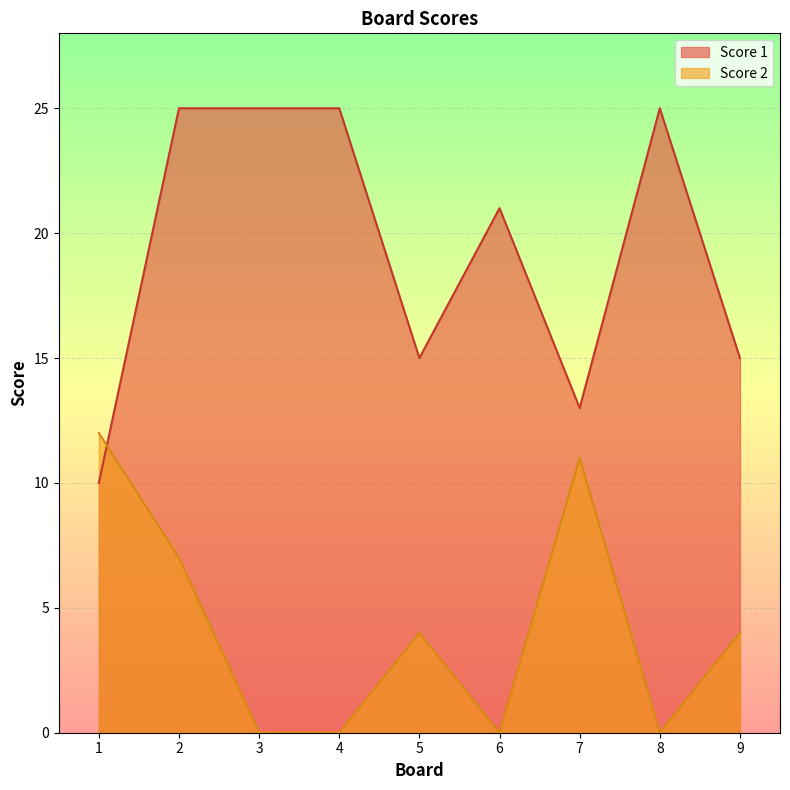

What are all the series names shown in the legend?

Score 1, Score 2